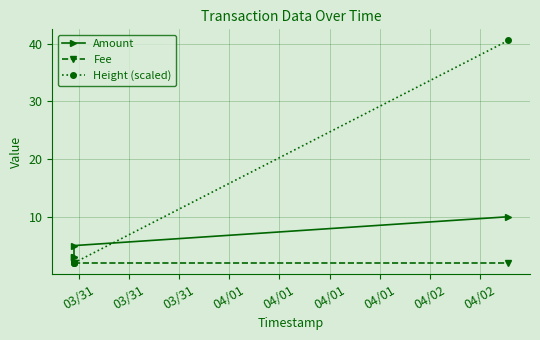

How many intersections are there between Amount and Height (scaled)?

1